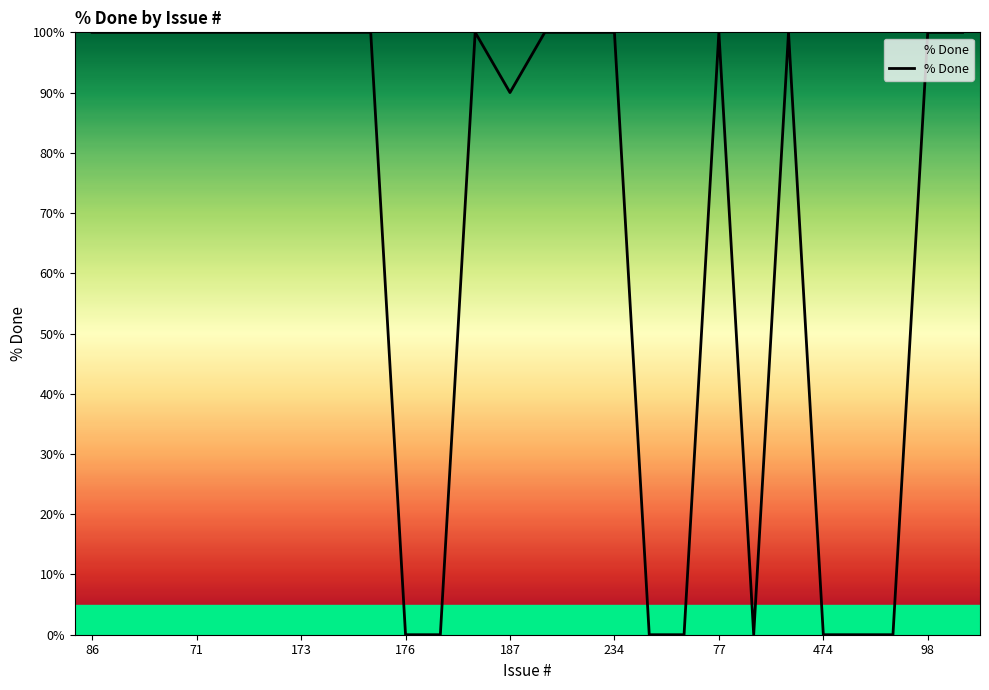

What is the greatest value displayed?

100